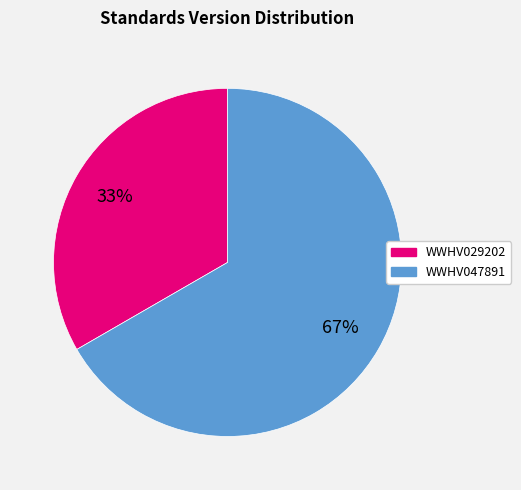

How many slices are in this pie chart?

2